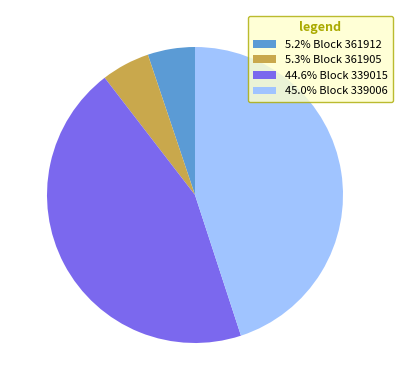

Approximately how many times larger is the value at 44.6% Block 339015 compared to 45.0% Block 339006?

1.0